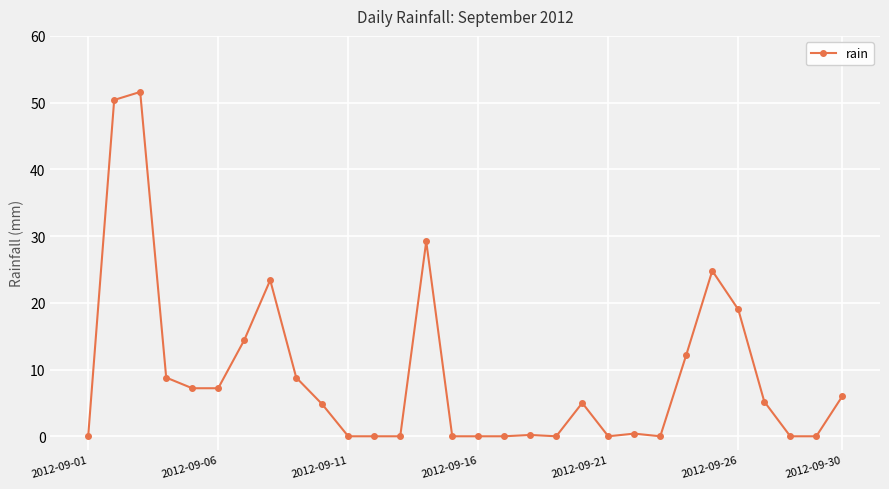

What is the sum of all values?

278.6